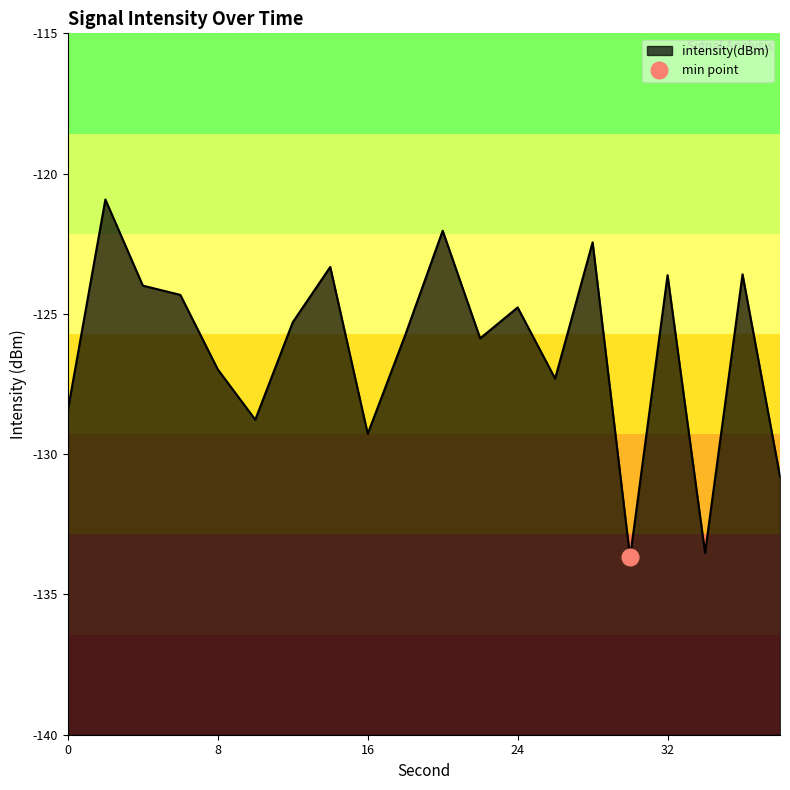

Reading left to right, transcribe all the data shown in this chart.

0=-128.4	2=-120.9	4=-124.0	6=-124.3	8=-127.0	10=-128.8	12=-125.3	14=-123.3	16=-129.3	18=-125.8	20=-122.0	22=-125.9	24=-124.8	26=-127.3	28=-122.4	30=-133.7	32=-123.6	34=-133.5	36=-123.6	38=-130.8